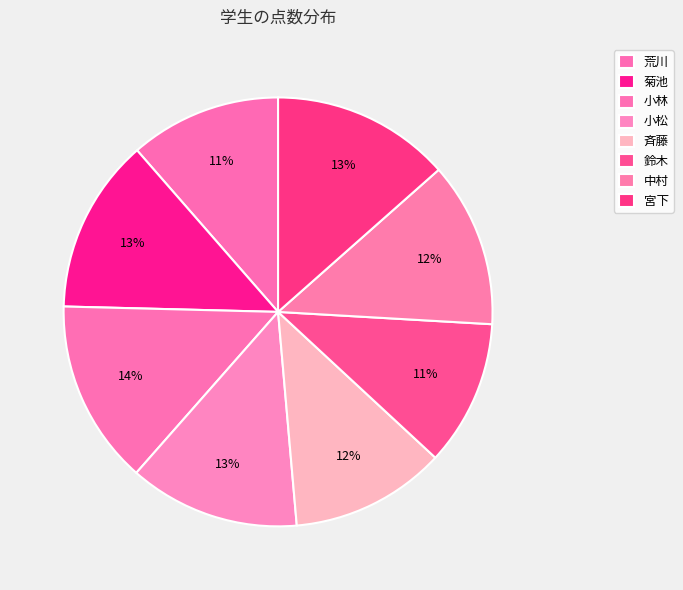

True or false: 宮下 accounts for 13% of the total.

True